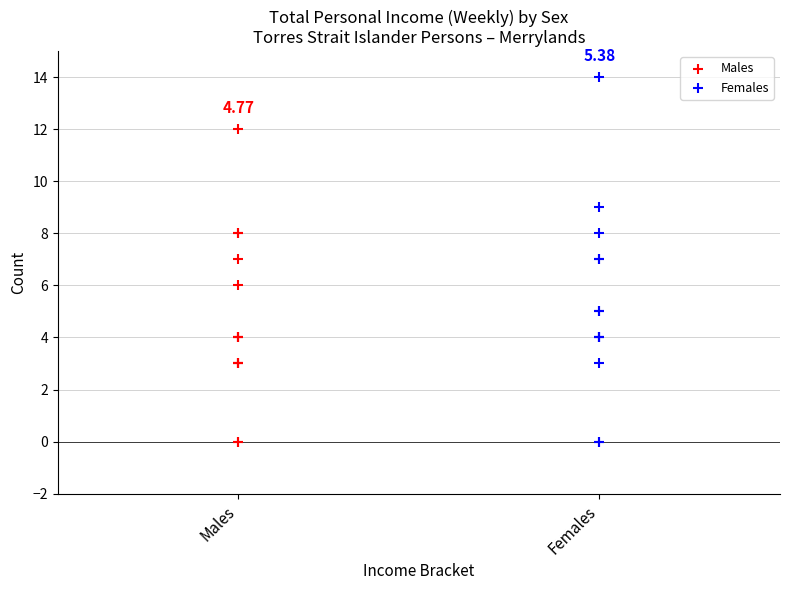

Which series has the largest Y range (max minus min)?

Females